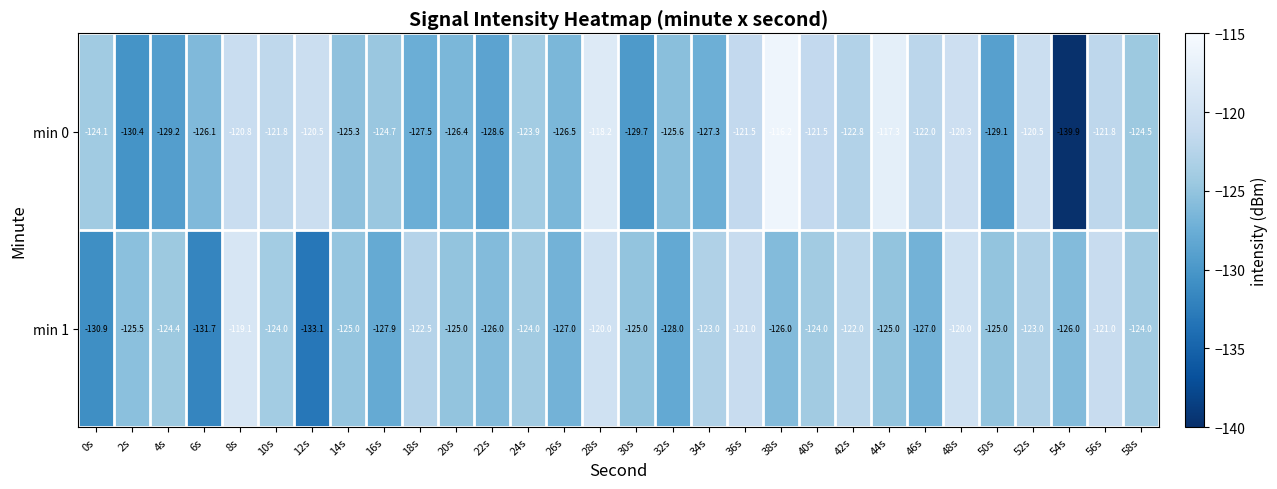

The min 0 series shows -122.8 at 42s. True or false?

True